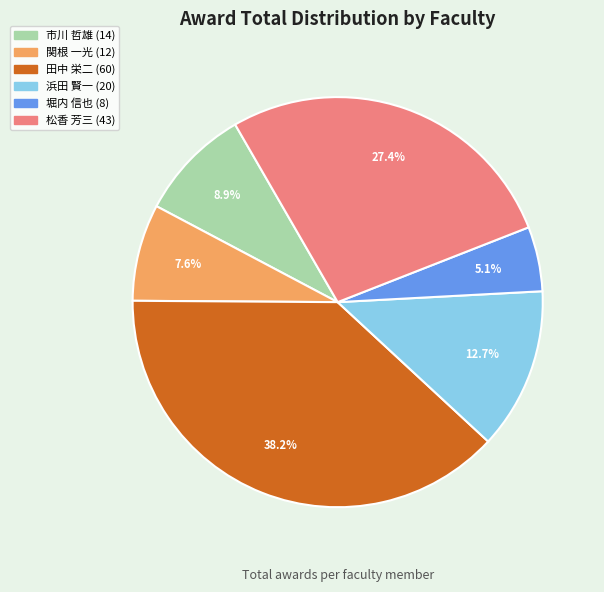

Is there a majority slice in this chart?

No